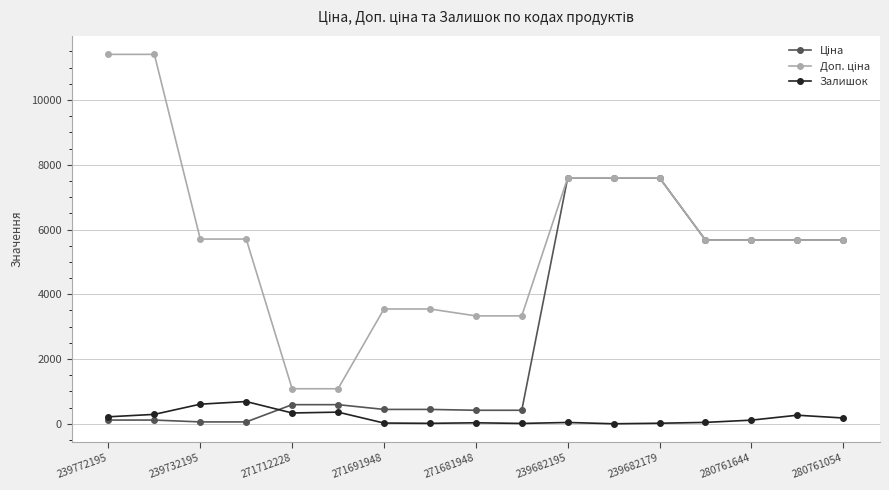

At how many categories does at least one series exceed 6305?

5